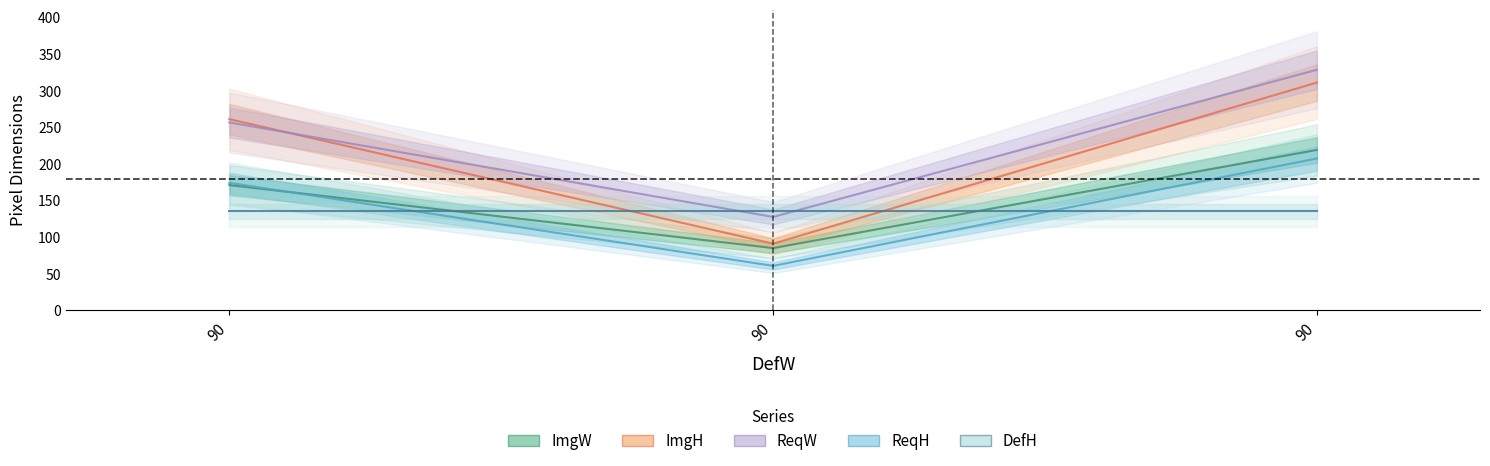

Rank the categories by ReqW value from lowest to highest.

90, 90, 90